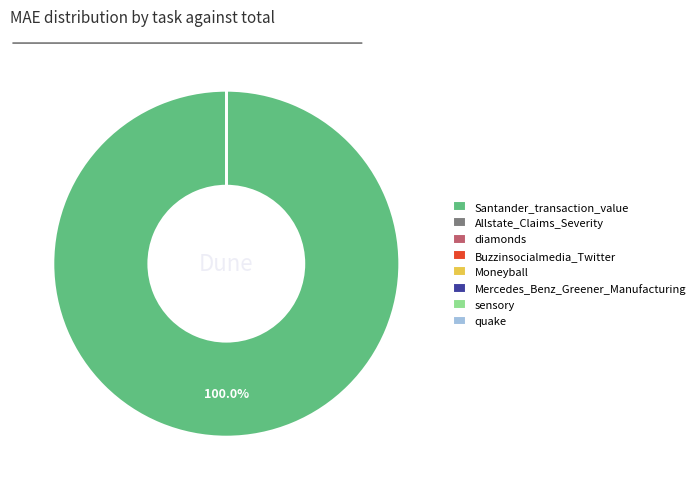

Does Santander_transaction_value represent more than half of the total?

Yes